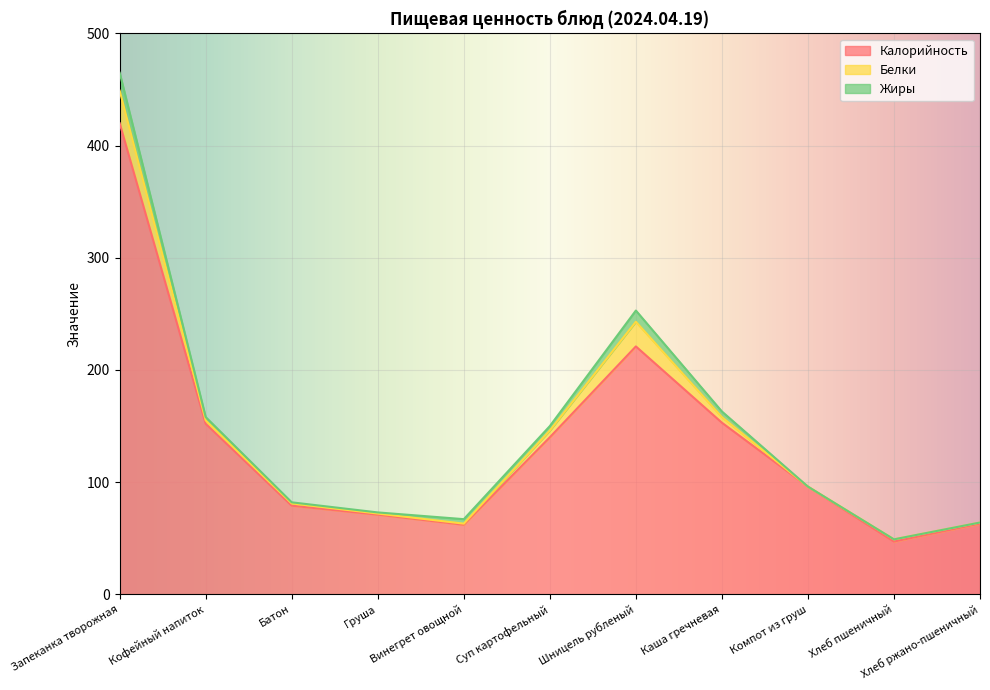

The Жиры series shows 0 at Хлеб ржано-пшеничный. True or false?

True